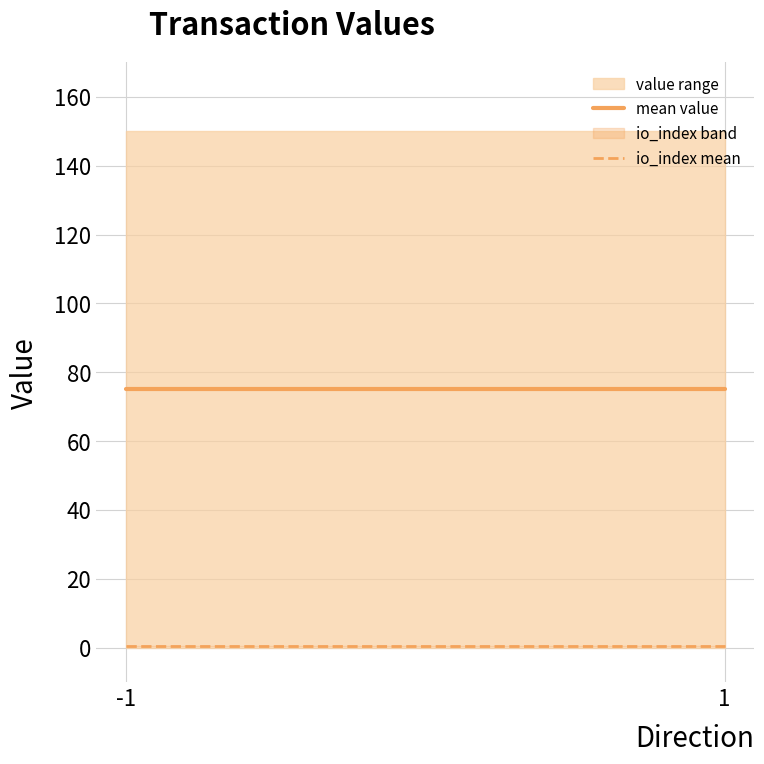

What is the value of the io_index mean point at the 2nd from the left?

0.5